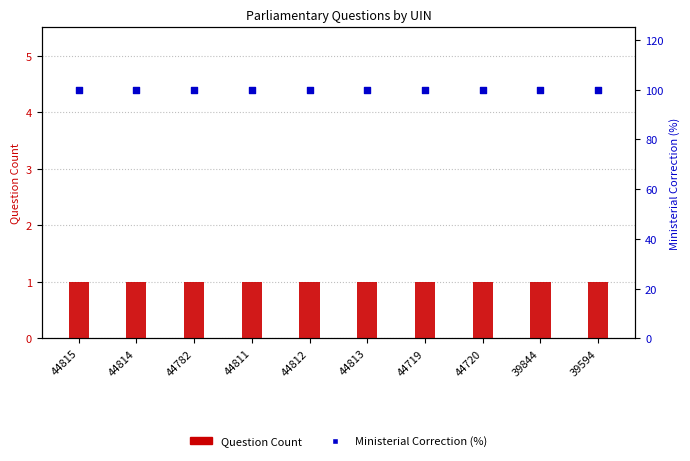

Which series contains the lowest Y value?

Question Count